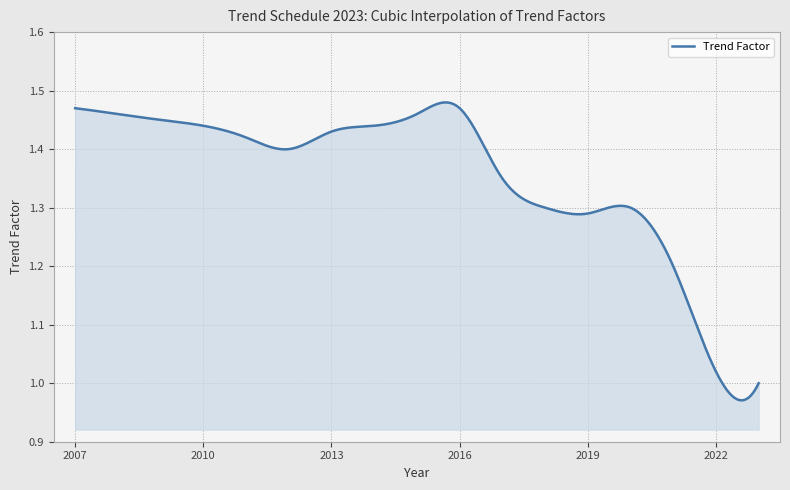

What is the difference between the maximum and minimum values?

0.5